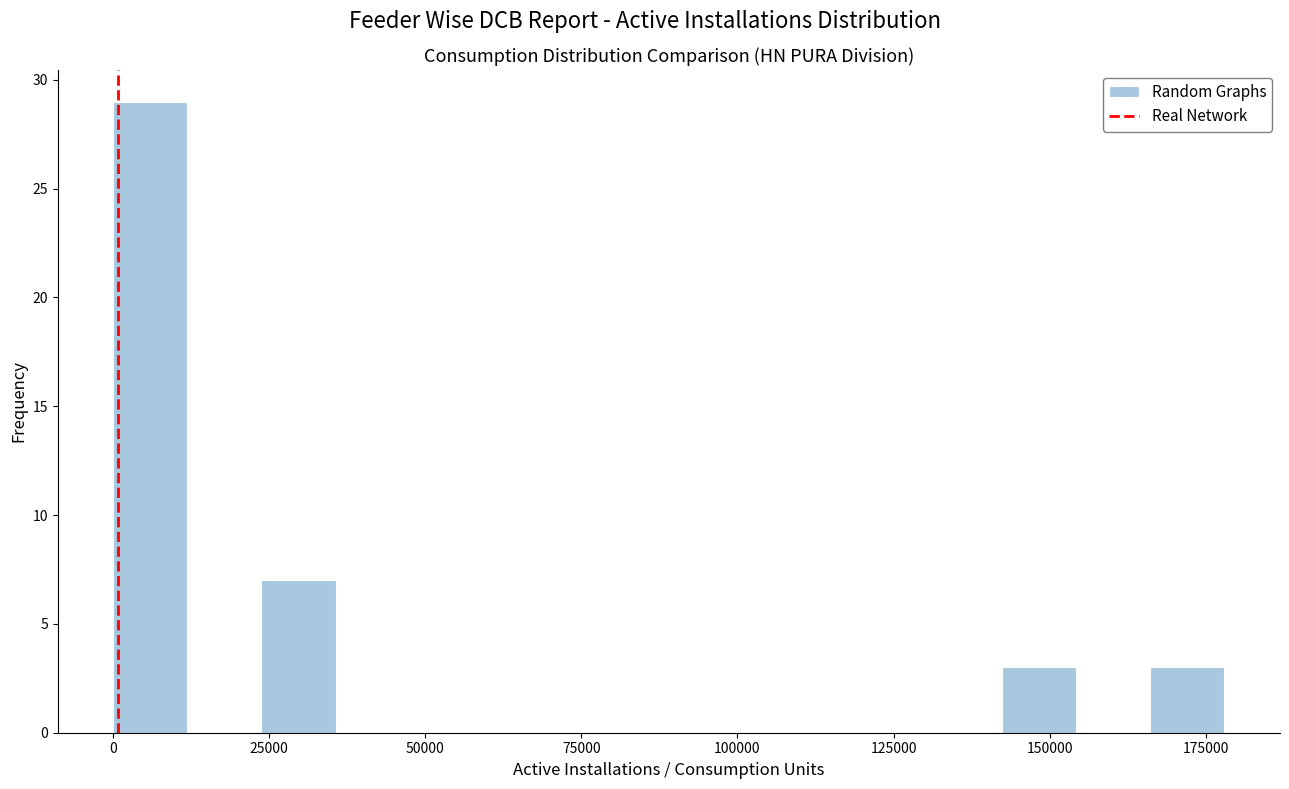

Read against the x-axis, roughly where is the centre of the tallest bar?

5000